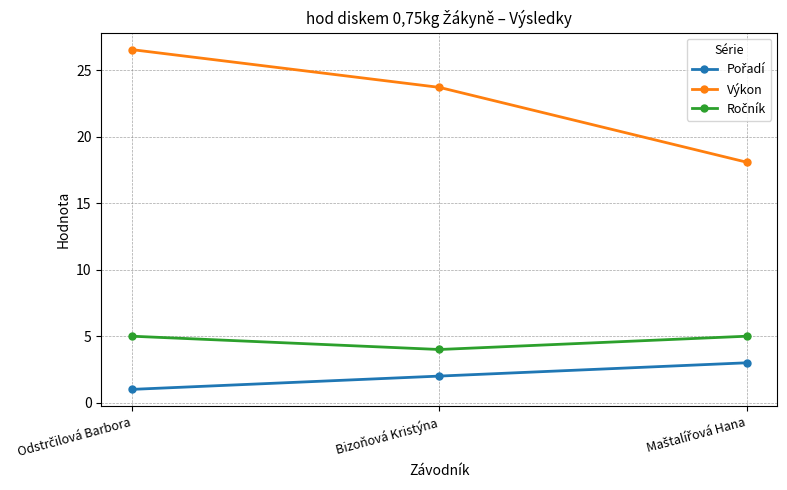

What position from the right is Bizoňová Kristýna?

2